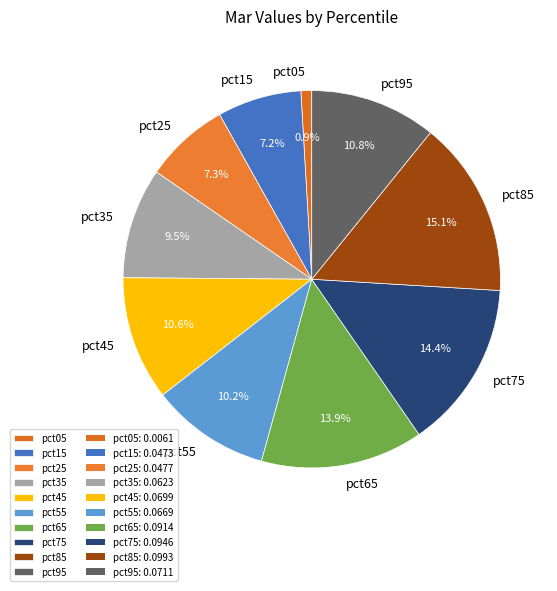

What is the largest slice in the pie chart?

pct85